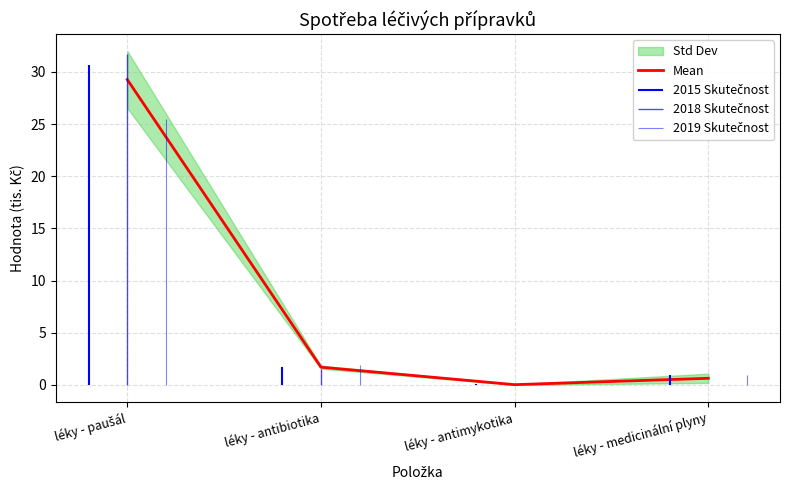

How many values in the Mean series exceed 1?

2